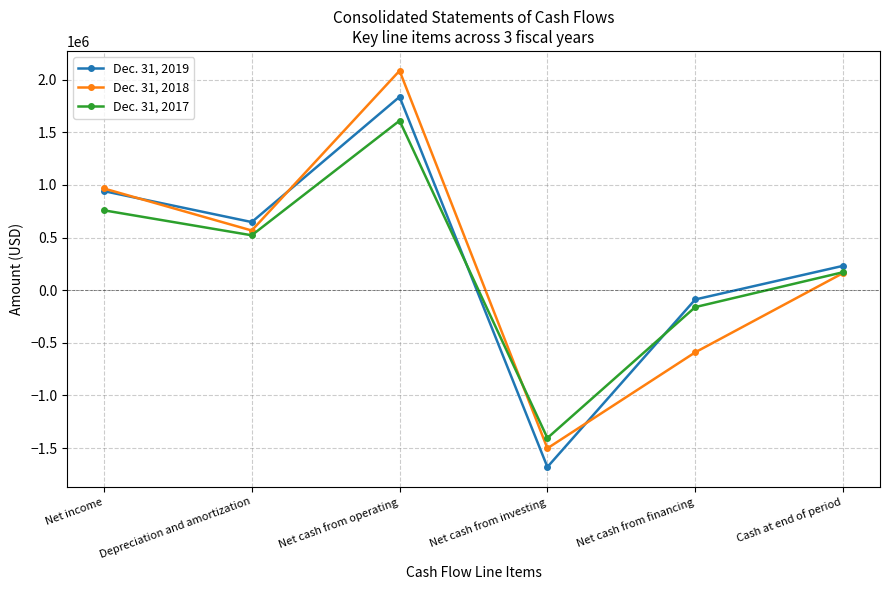

Which category has the highest value in the Dec. 31, 2017 series?

Net cash from operating